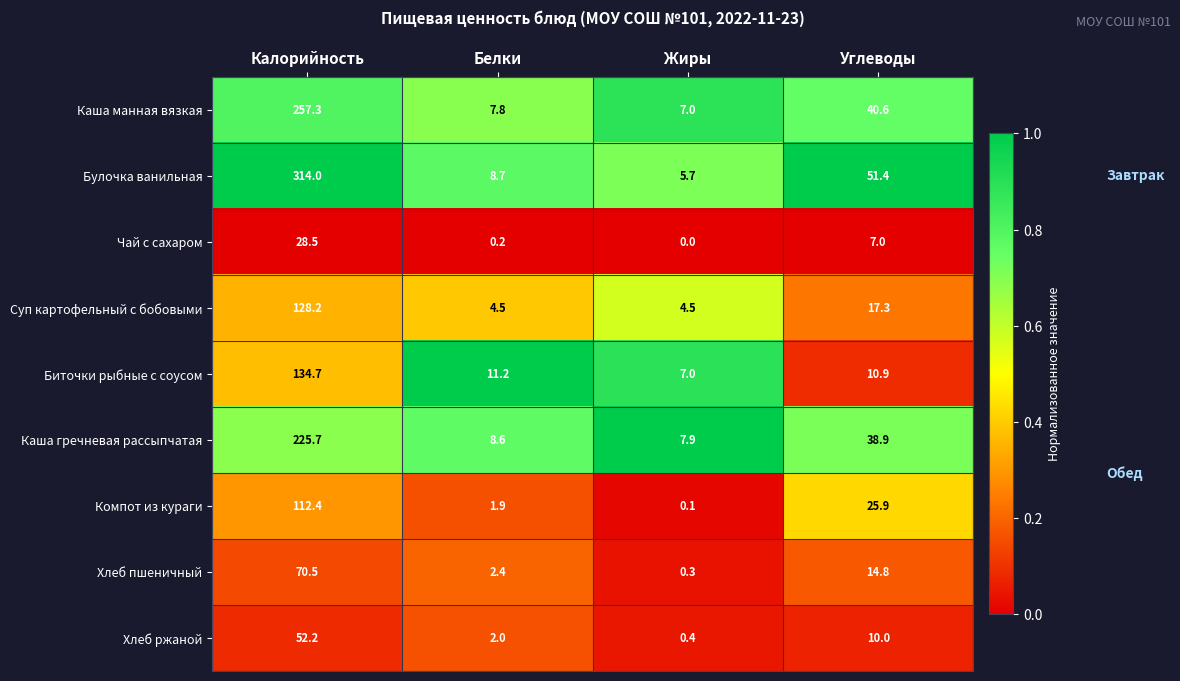

Which series has the widest spread of values?

Булочка ванильная